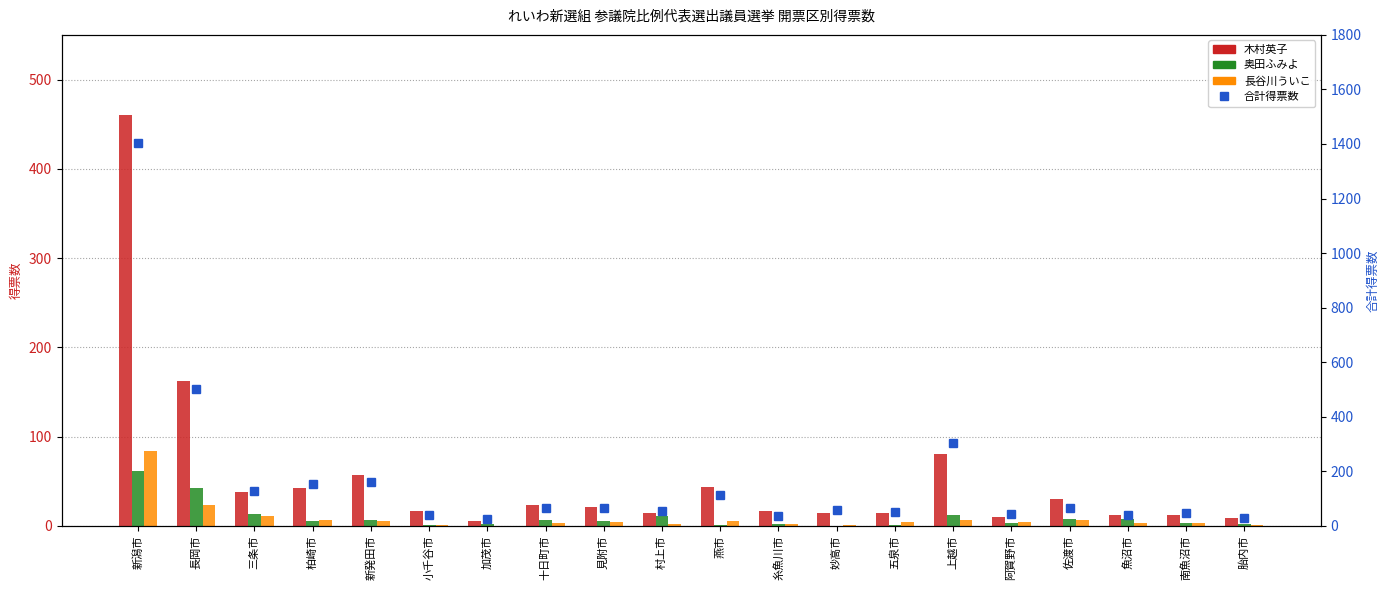

At which label is 長谷川ういこ closest to 42?

長岡市